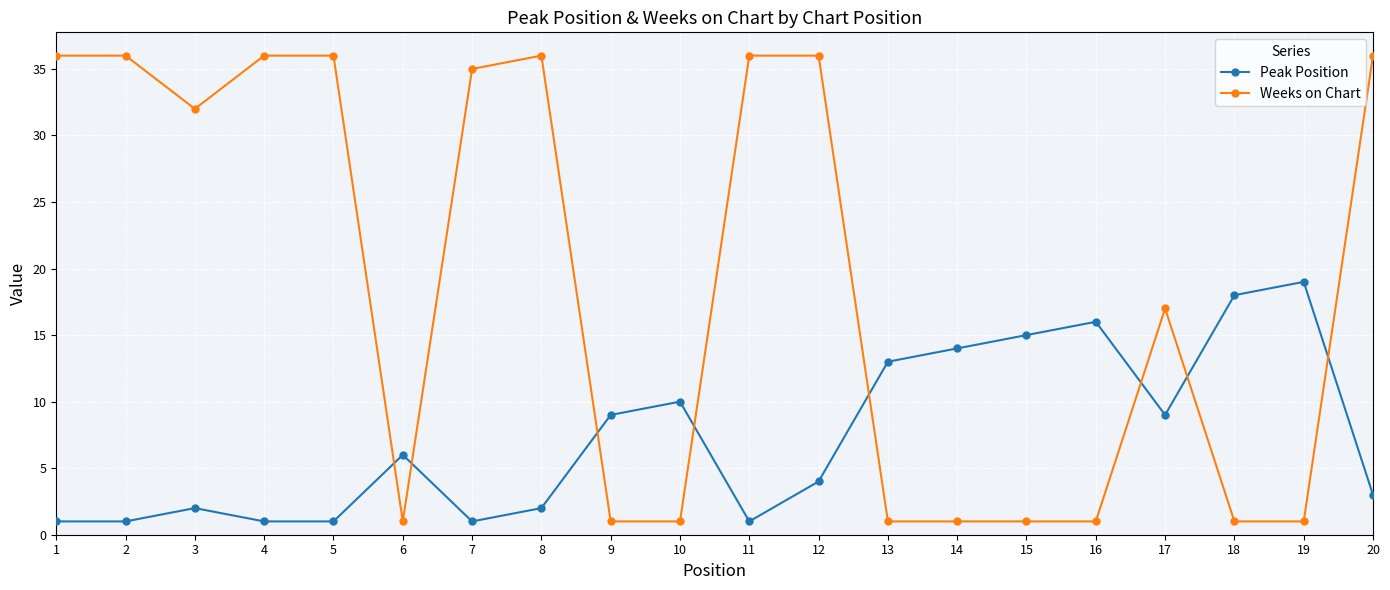

Rank the series by their maximum value, from highest to lowest.

Weeks on Chart, Peak Position